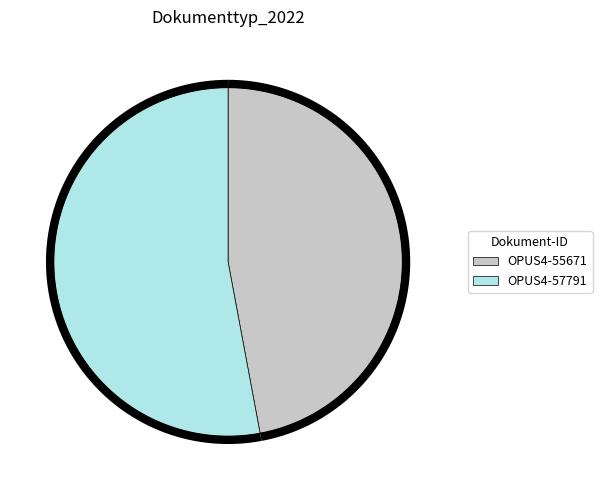

Count the number of slices in the pie.

2